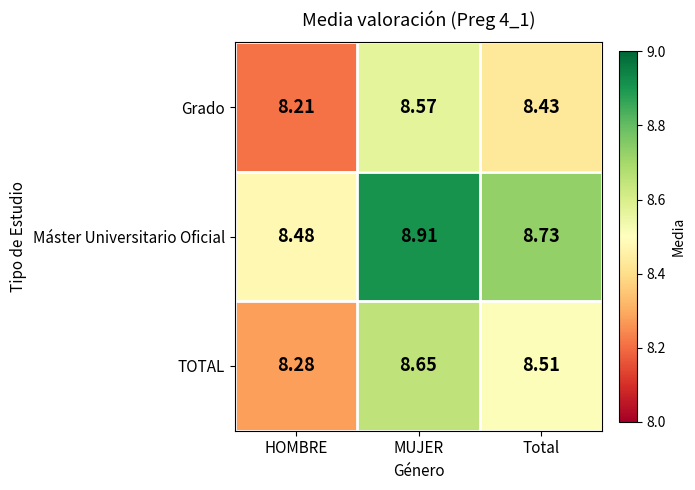

List the series in order of their peak value, highest first.

Máster Universitario Oficial, TOTAL, Grado